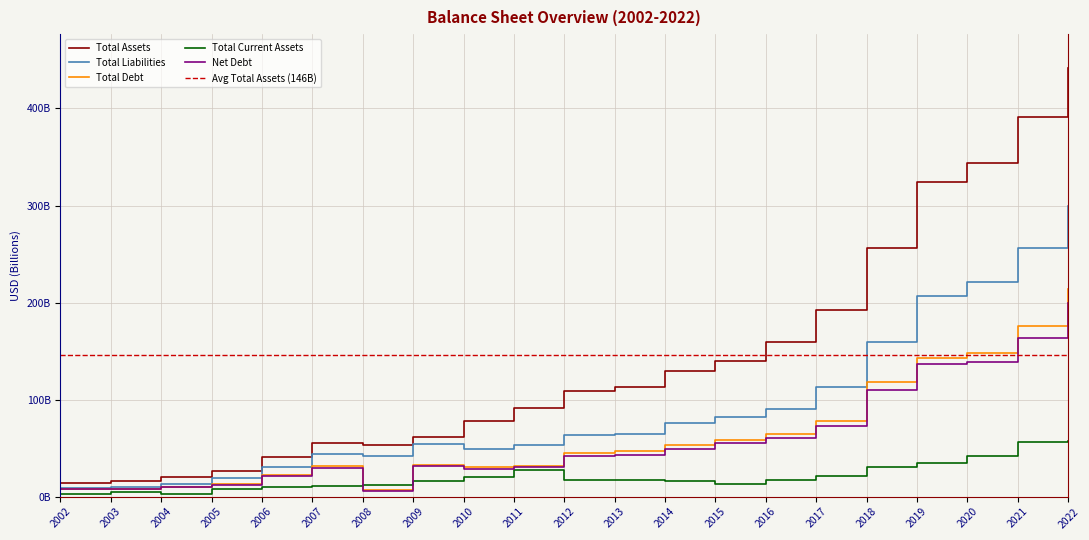

Which series has the largest range (max minus min)?

Total Assets